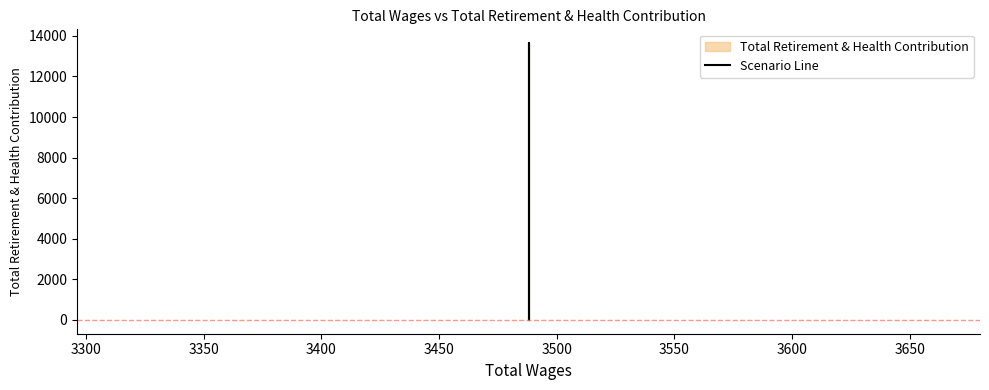

Is this an area chart (filled region under the line)?

No